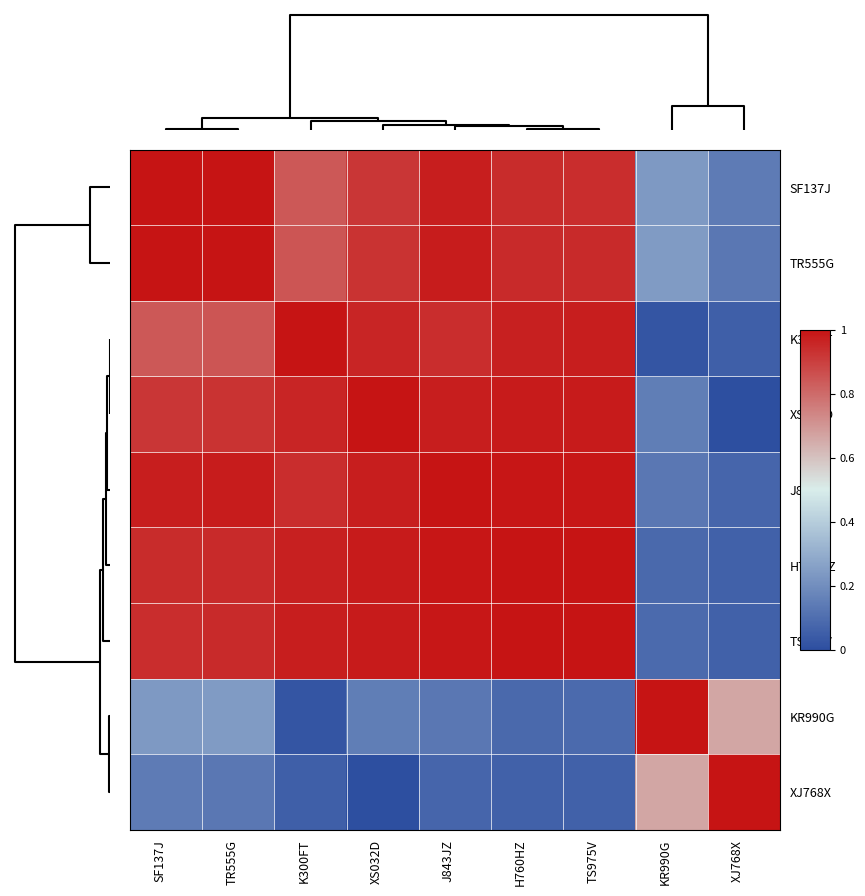

Which series has the largest total across all categories?

J843JZ